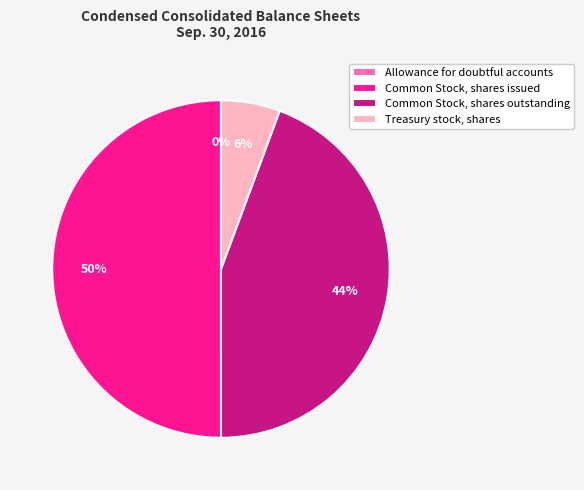

To the nearest percent, what portion does Common Stock, shares issued represent?

50%